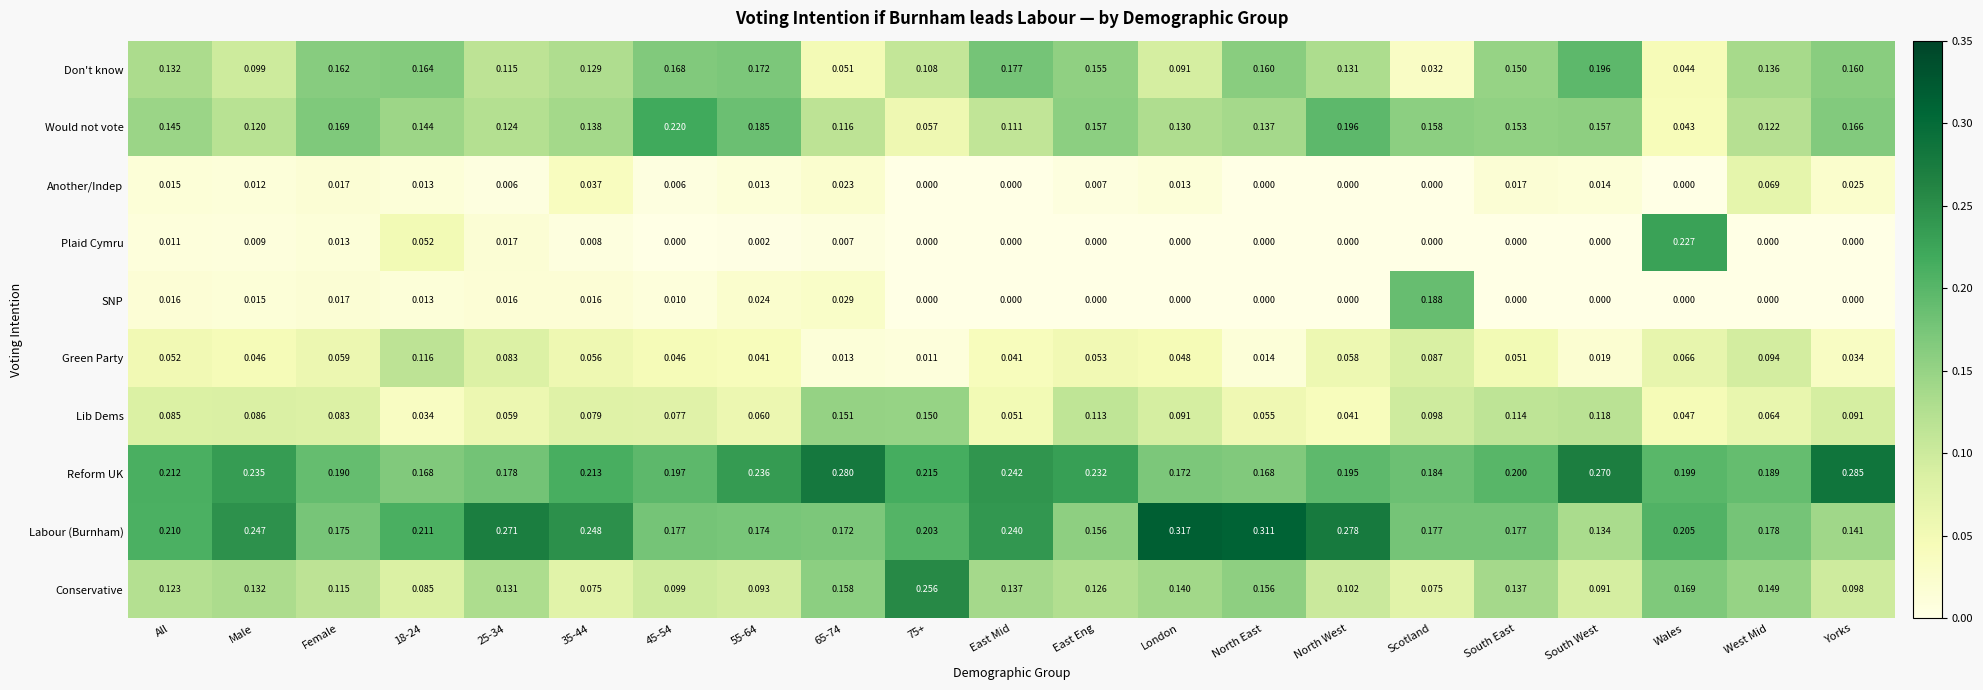

Rank the series by their maximum value, from highest to lowest.

Labour (Burnham), Reform UK, Conservative, Plaid Cymru, Would not vote, Don't know, SNP, Lib Dems, Green Party, Another/Indep